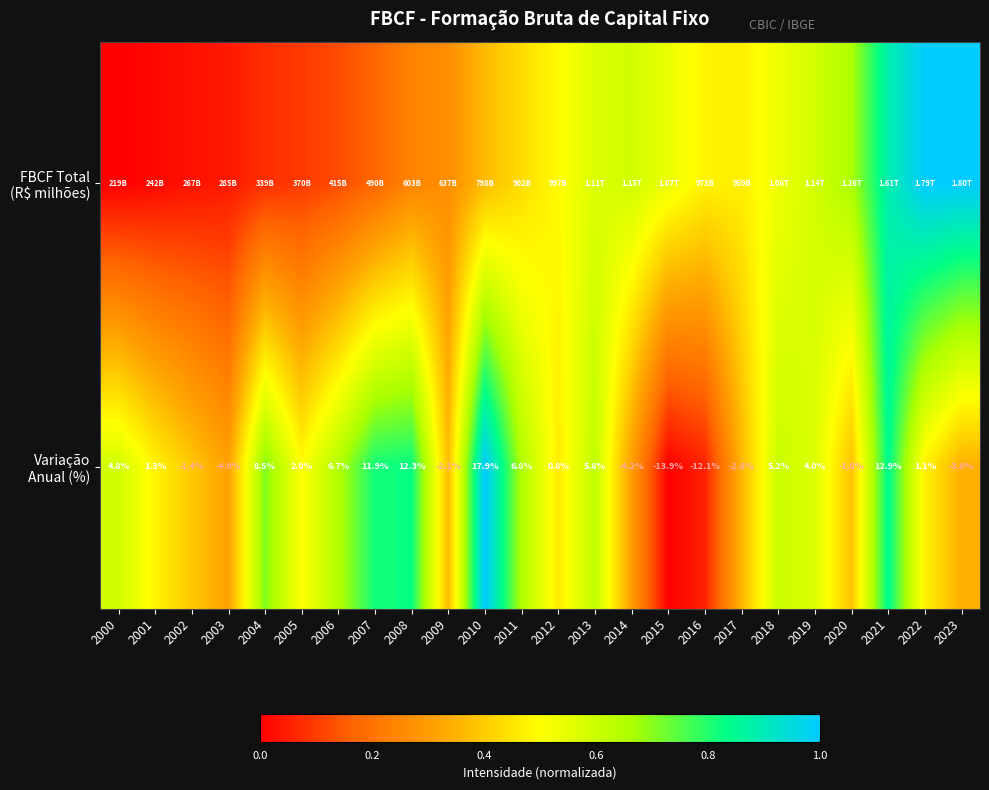

At how many categories does at least one series exceed 0?

24